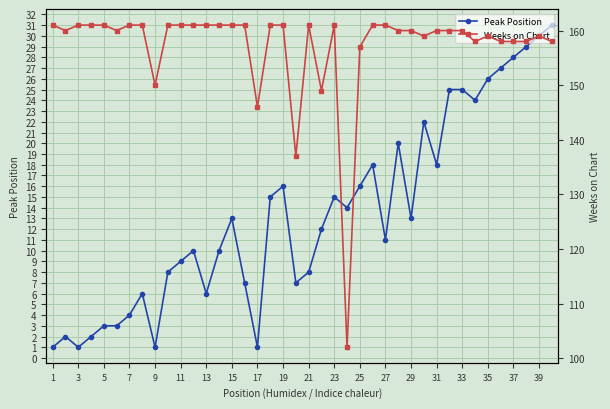

Where is the first local minimum for Peak Position?

3